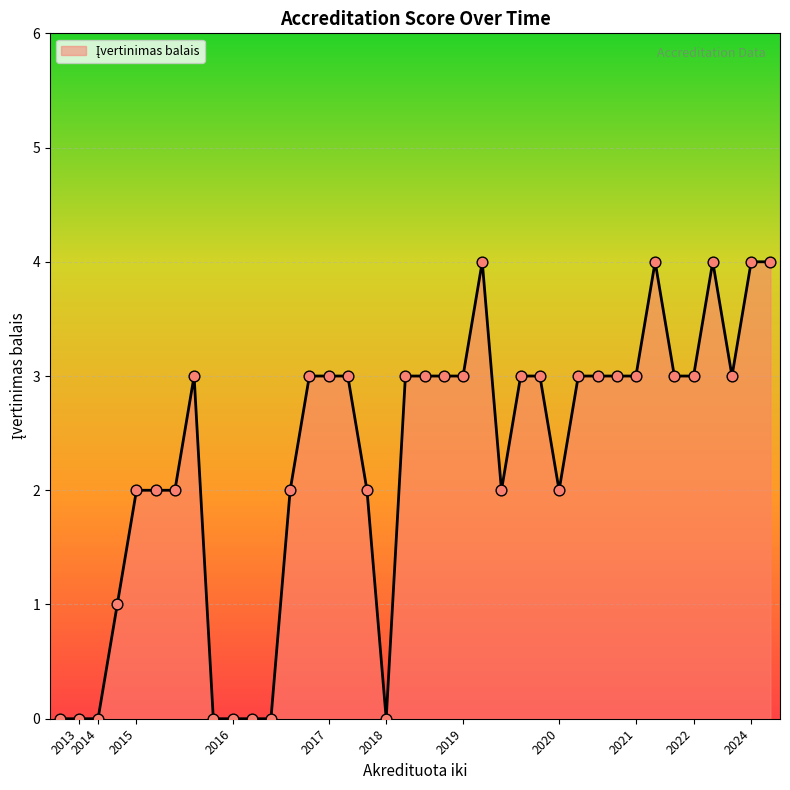

What is the difference between the maximum and minimum values?

4